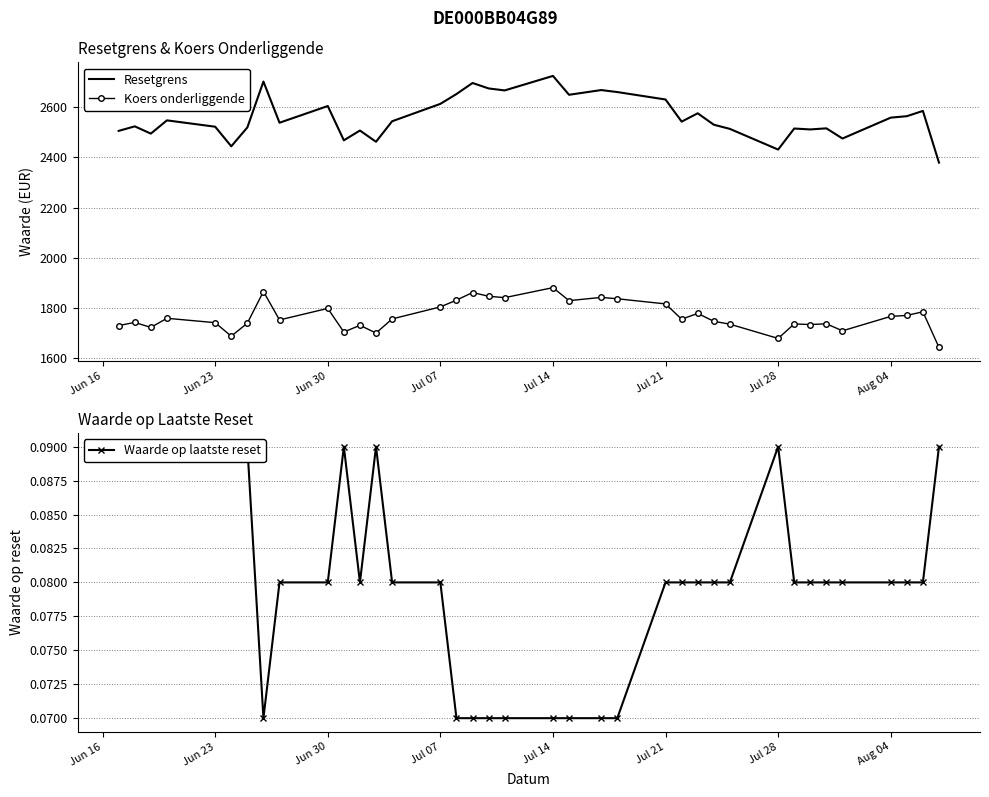

Does the chart have visible grid lines?

Yes